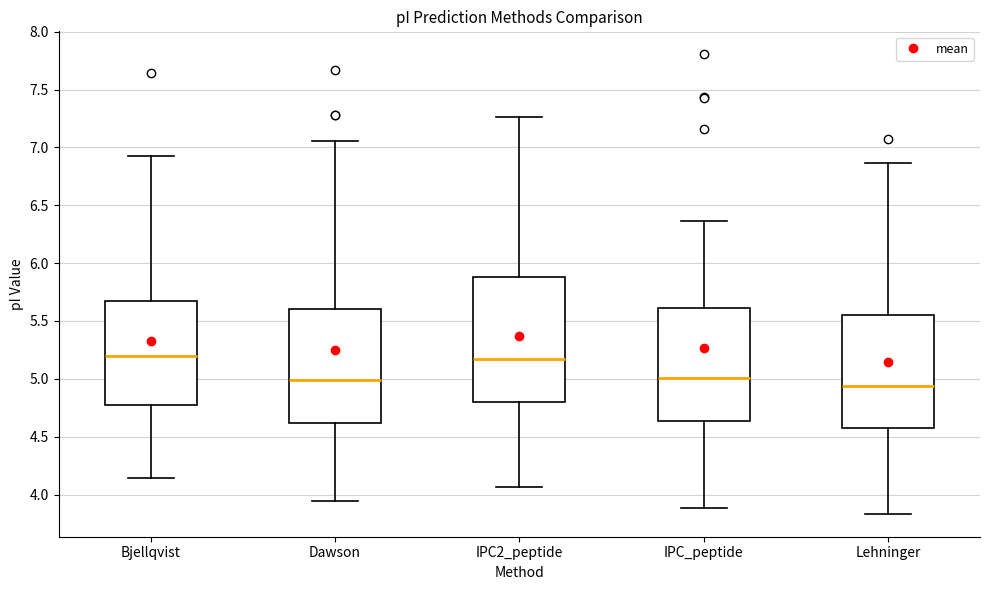

Where is the lower edge of the box for IPC_peptide on the y-axis? The values are not printed on the chart, so give them approximately, as read against the axis.

4.65